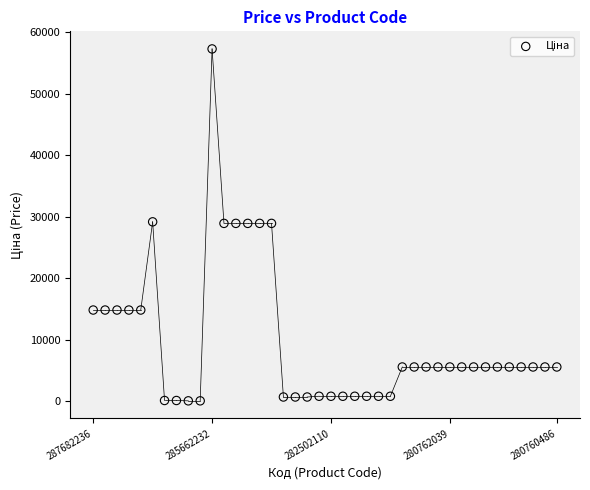

What is the range of Y values (max minus min)?

57202.1